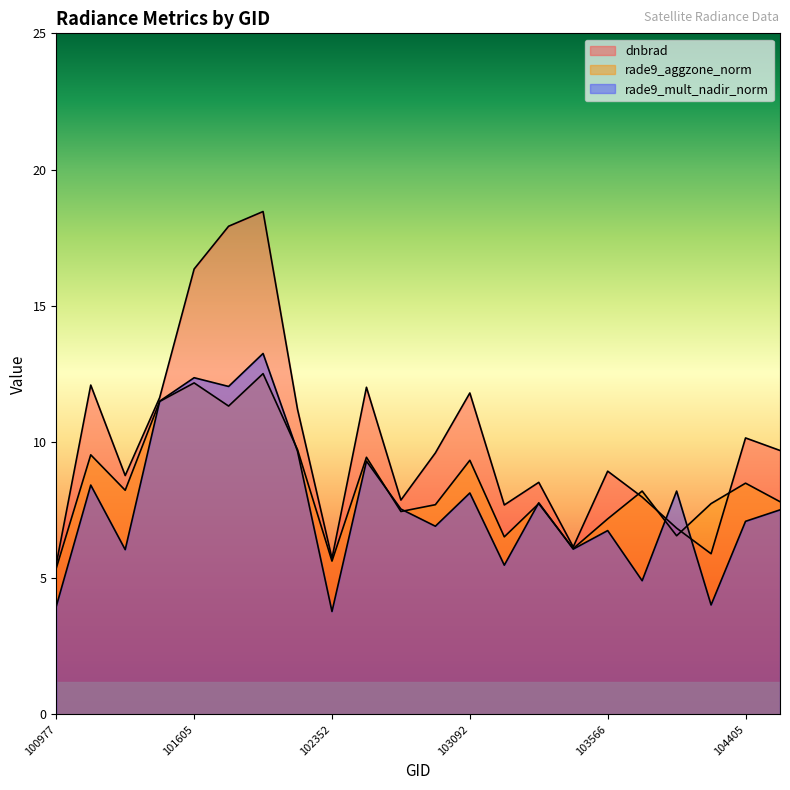

What are all the series names shown in the legend?

dnbrad, rade9_aggzone_norm, rade9_mult_nadir_norm